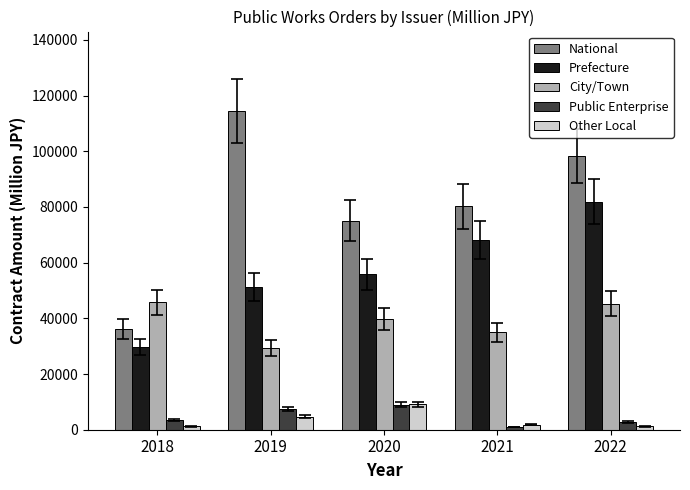

What is the highest value of the Other Local series?

9085.0